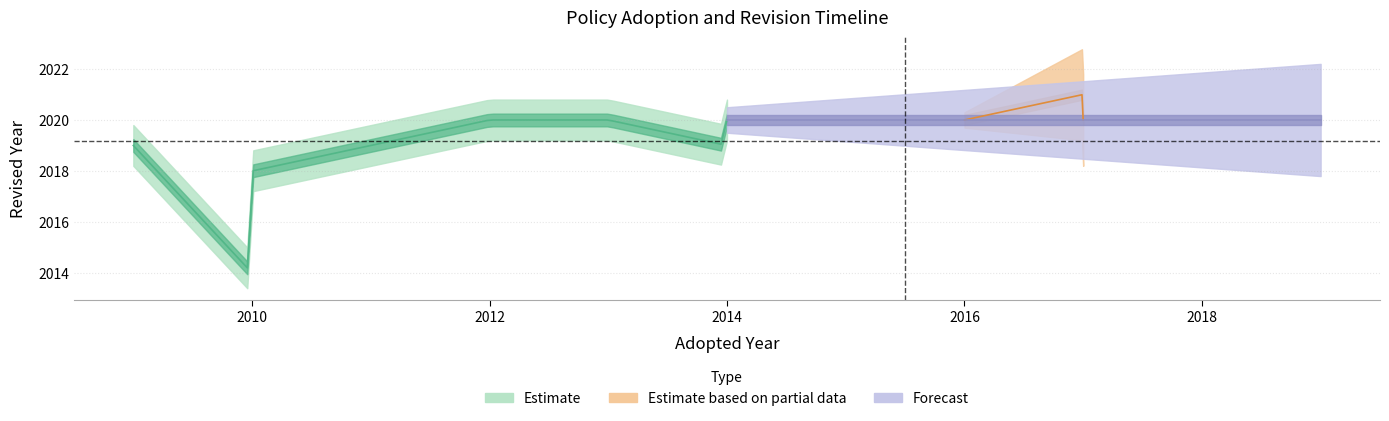

Does the chart have visible grid lines?

Yes